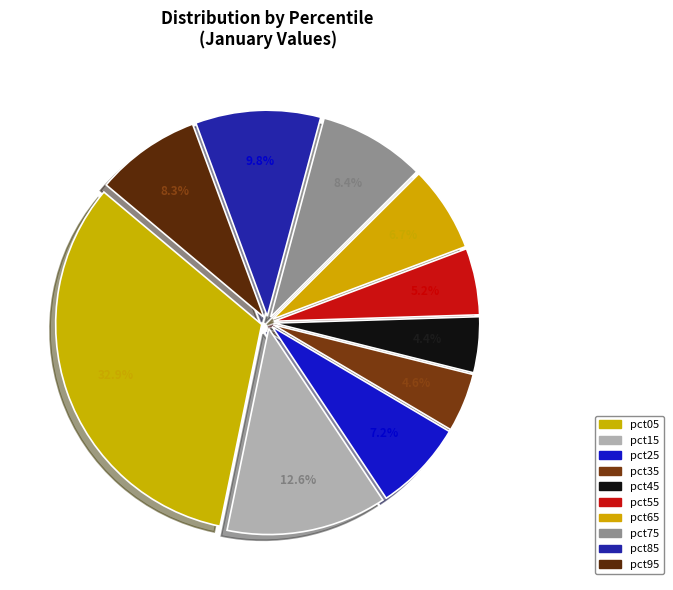

How many segments does this pie chart have?

10